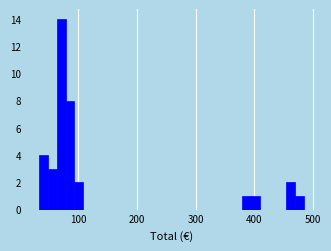

Around what value on the x-axis is the tallest bar? Give the approximate position of its centre, as read against the axis.

70